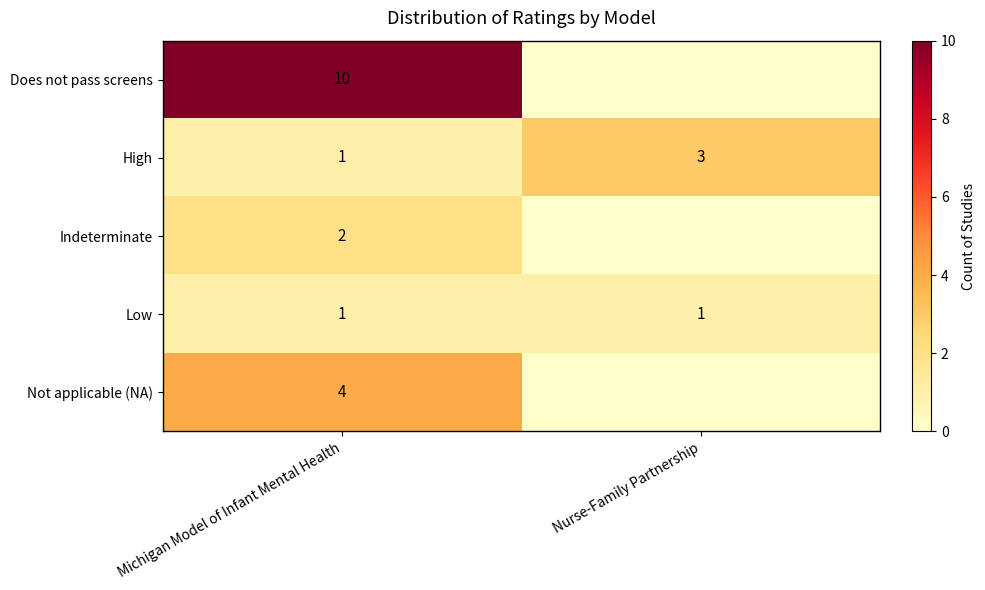

True or false: Not applicable (NA) has a value of 4 at Michigan Model of Infant Mental Health.

True